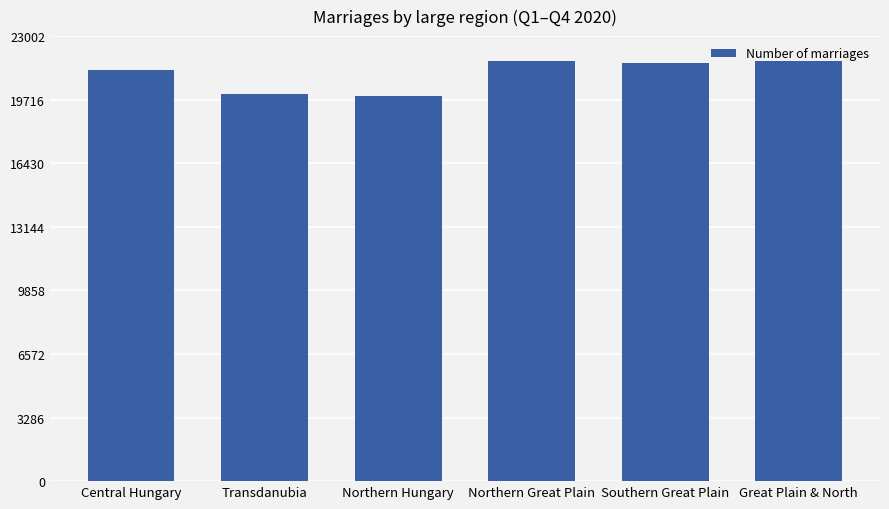

What is the minimum value shown in the chart?

19890